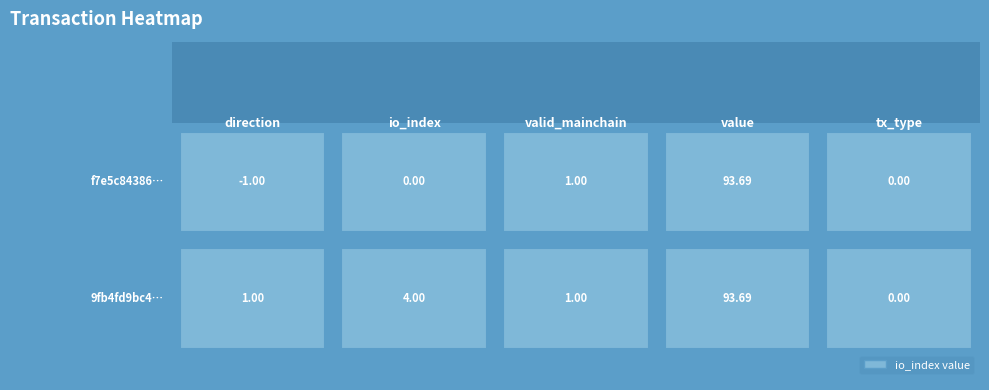

Which has a higher value, io_index or direction?

io_index